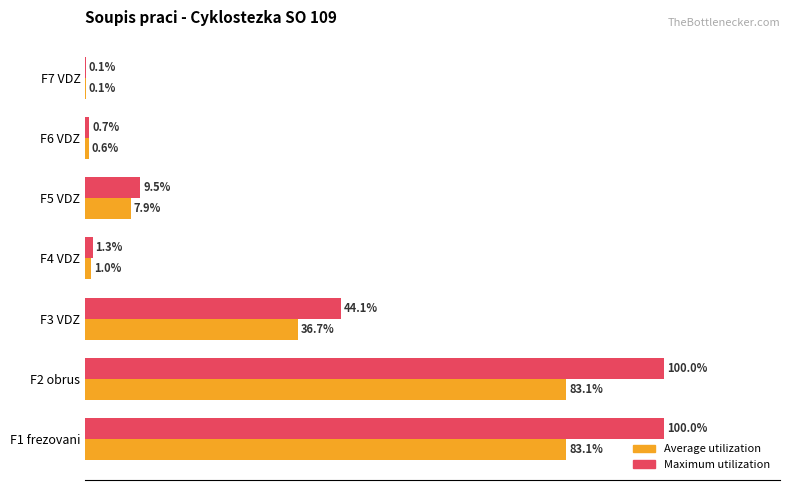

Which series has the largest total across all categories?

Maximum utilization